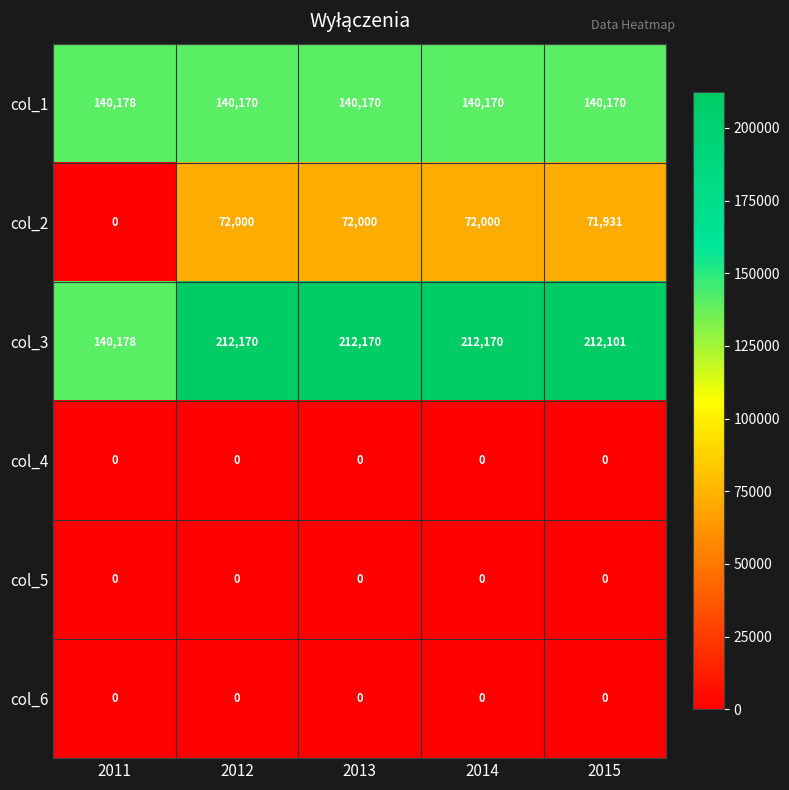

Reading left to right, list all the values displayed in this chart.

col_1: 140178	140170	140170	140170	140170
col_2: 0	72000	72000	72000	71931
col_3: 140178	212170	212170	212170	212101
col_4: 0	0	0	0	0
col_5: 0	0	0	0	0
col_6: 0	0	0	0	0